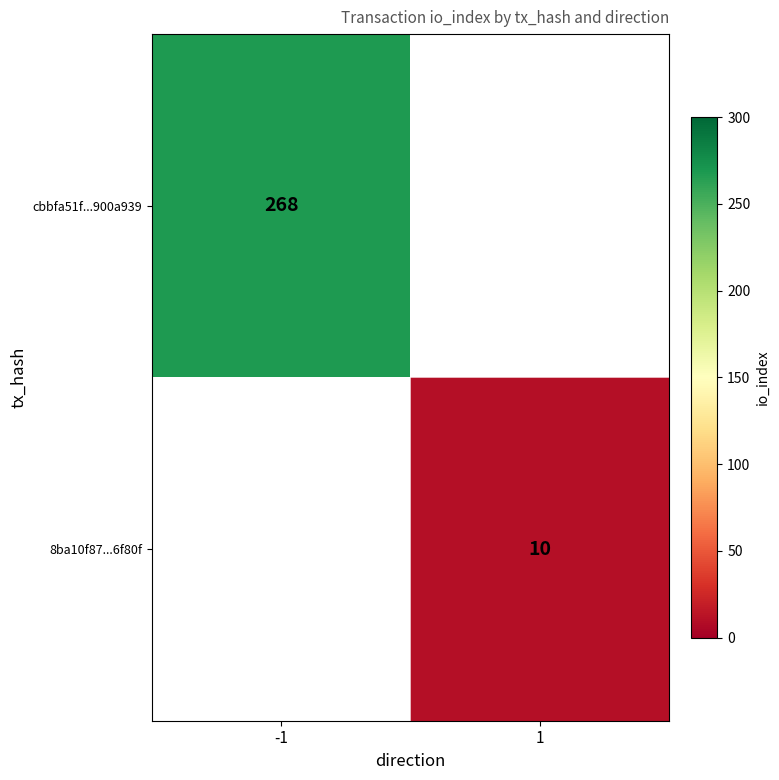

The value of 8ba10f87...6f80f at 1 is 15. True or false?

False